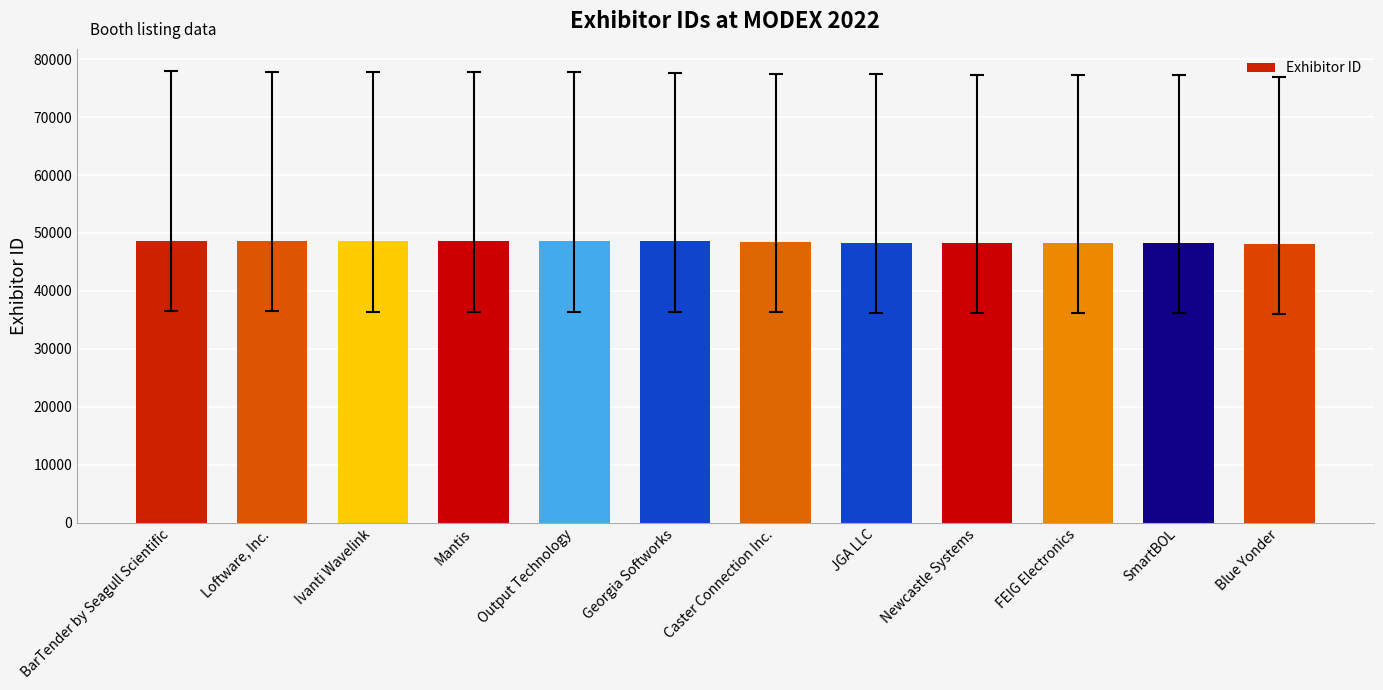

What is the greatest value displayed?

48673